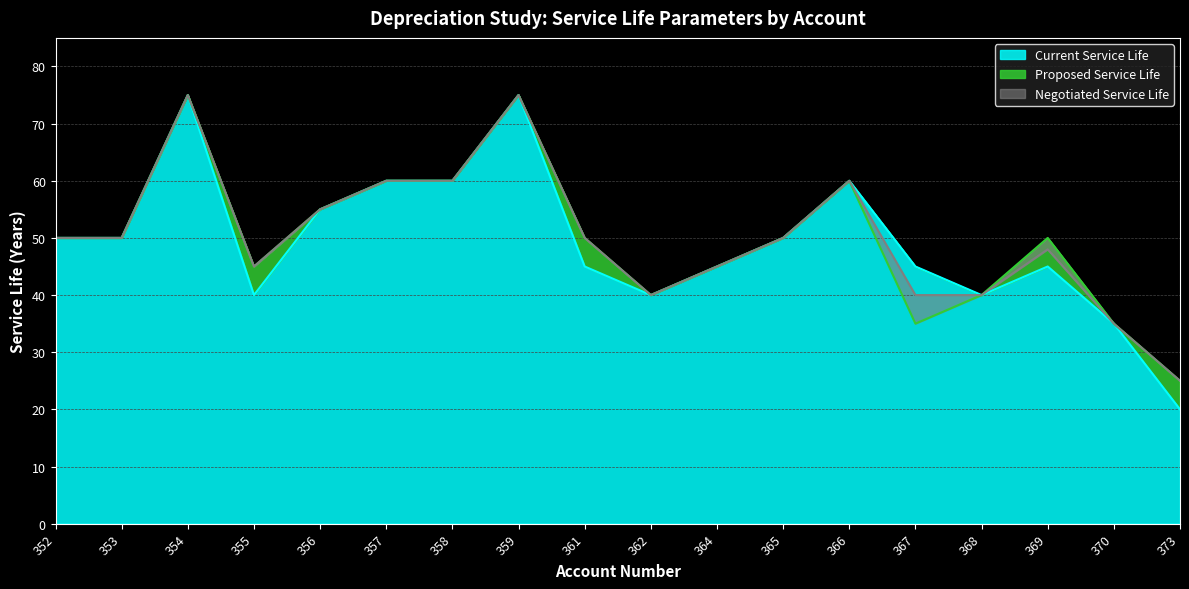

What is the difference between the maximum and minimum values in the Current Service Life series?

55